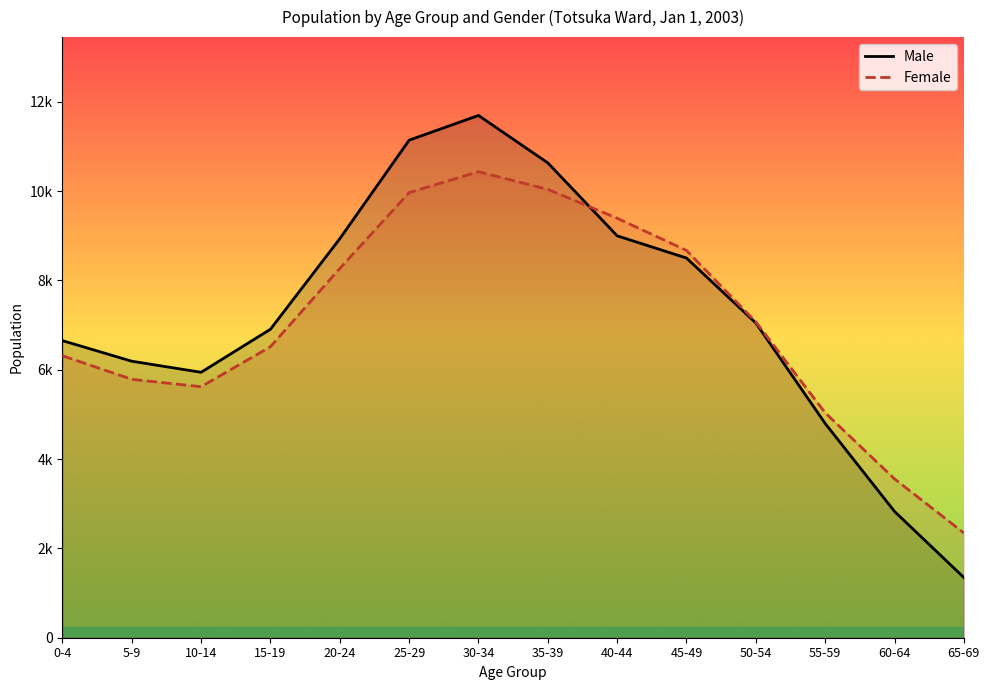

What is the value of the Female point at the 2nd from the left?

5786